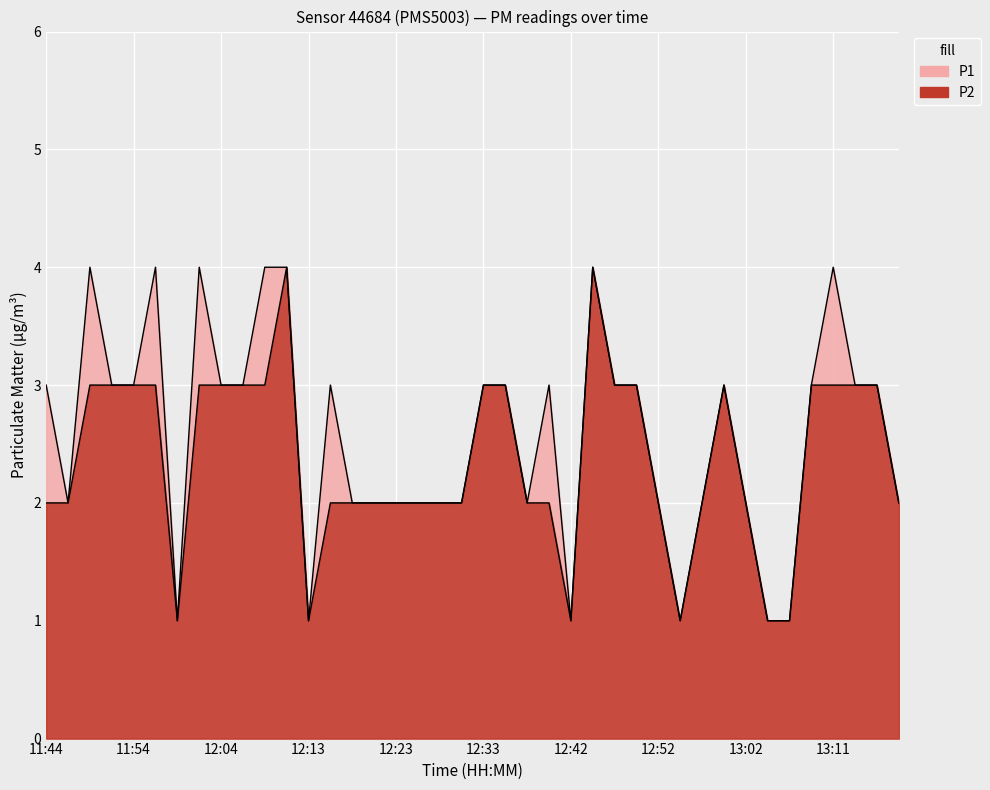

How many series are shown in this chart?

2